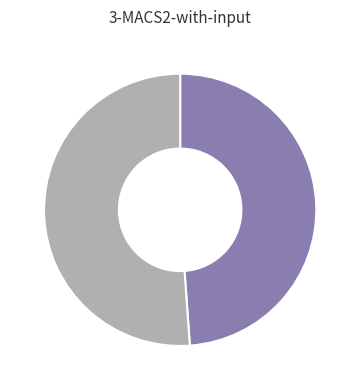

Is there any slice that represents more than half of the pie?

Yes